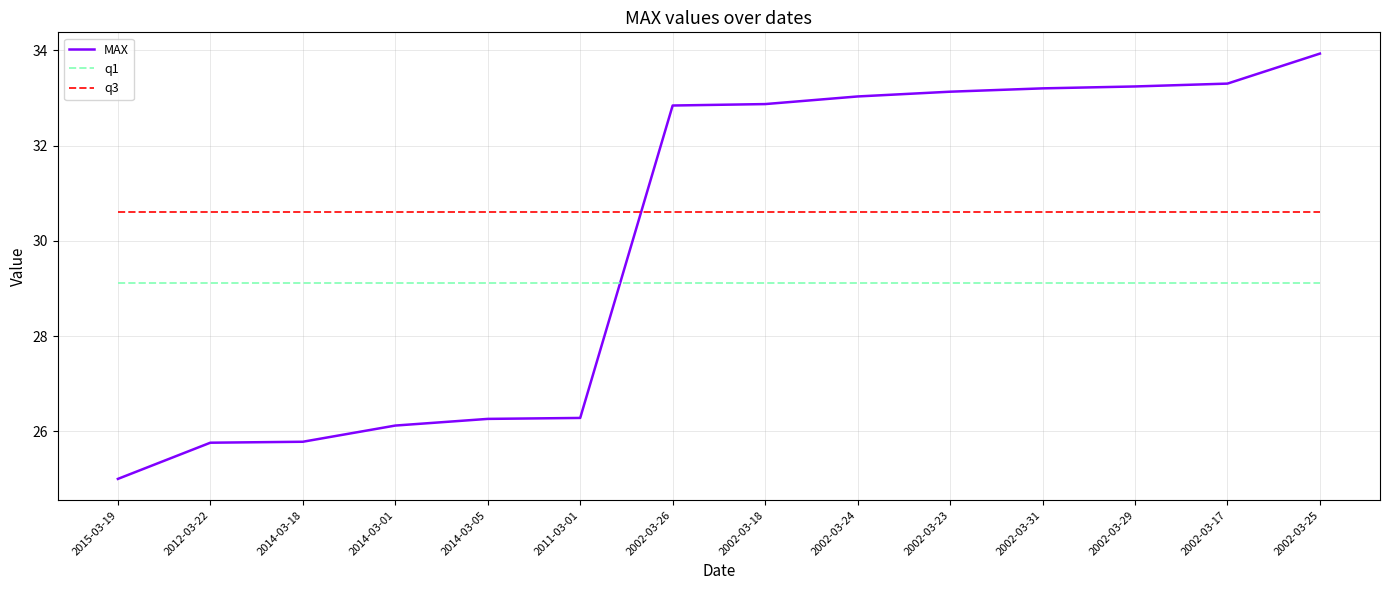

At how many categories does at least one series exceed 32?

8